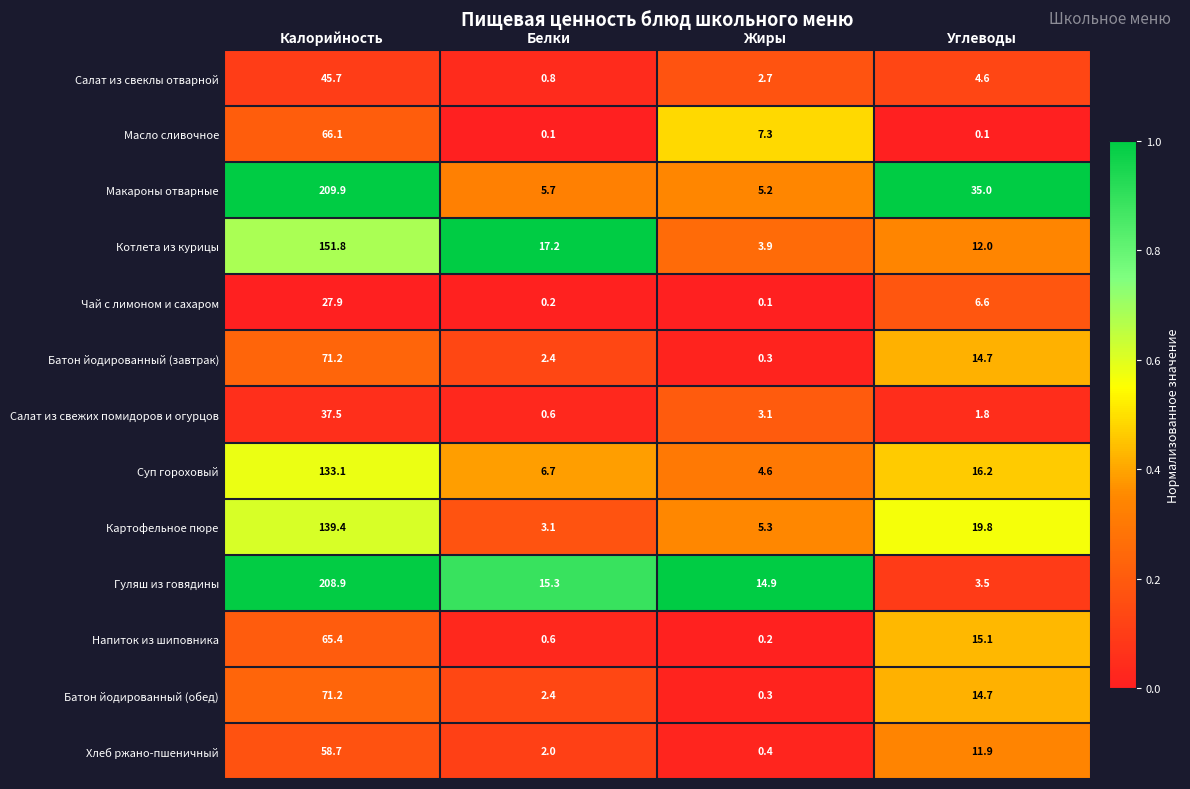

Where is Салат из свежих помидоров и огурцов nearest to the value 19?

Жиры